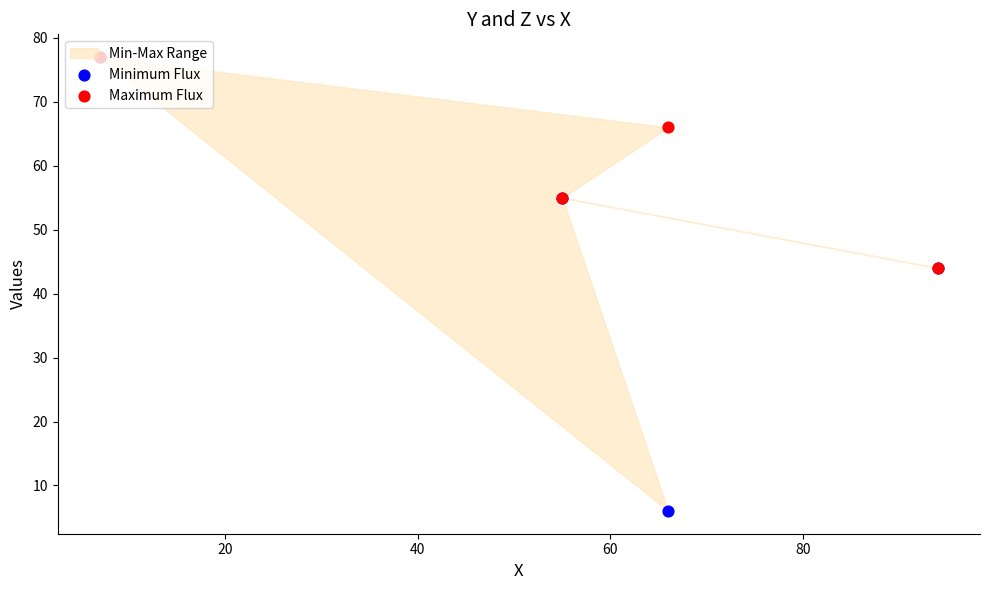

At how many categories does at least one series exceed 12?

4